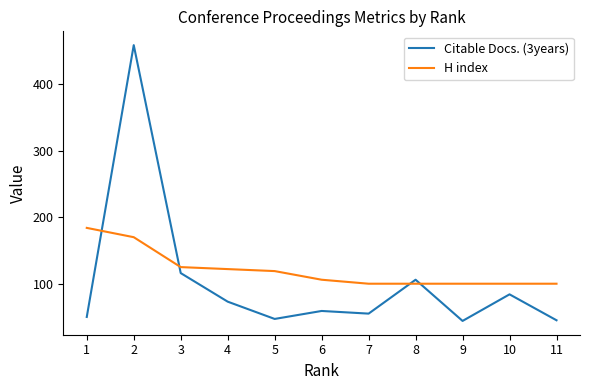

What are all the series names shown in the legend?

Citable Docs. (3years), H index